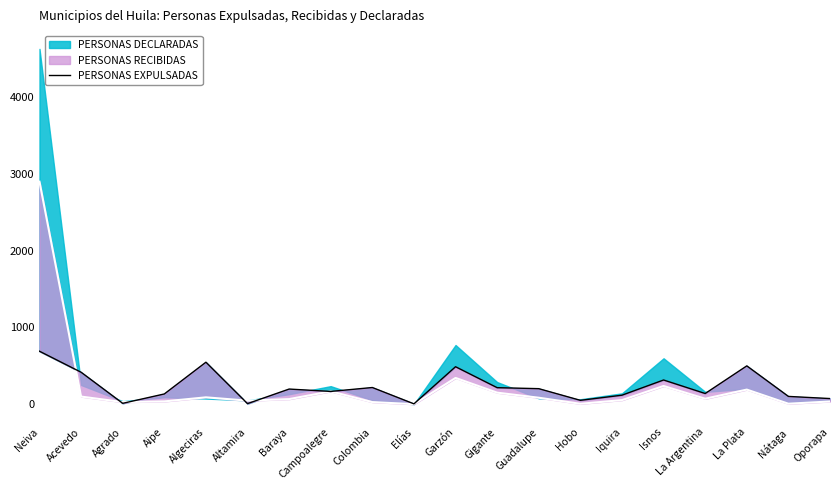

Where is the first local minimum?

Agrado